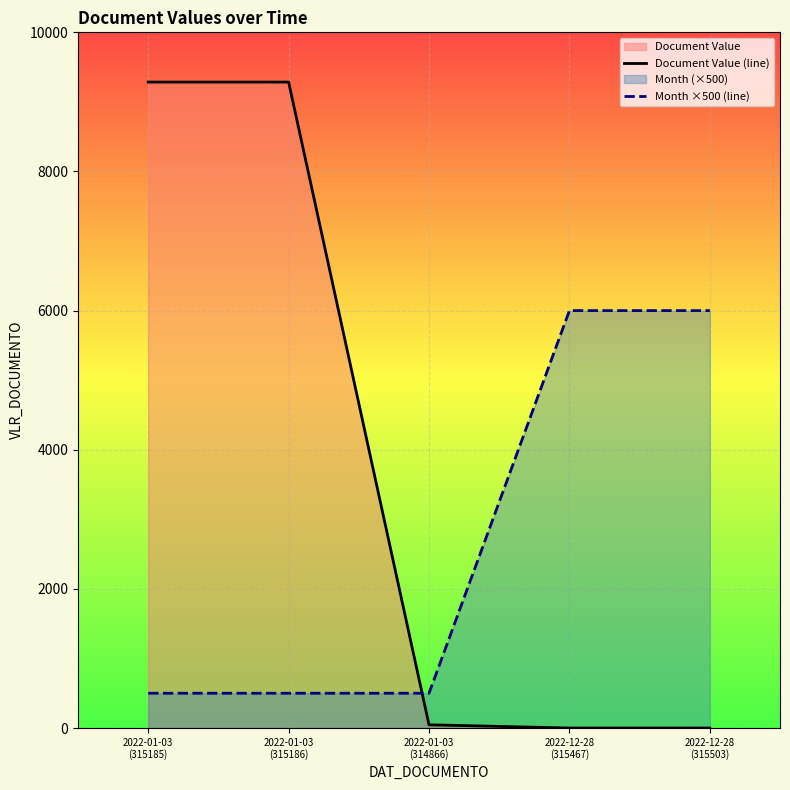

Reading left to right, what are all the values shown in this chart?

Document Value (line): 2022-01-03
(315185)=9284.9	2022-01-03
(315186)=9284.9	2022-01-03
(314866)=46.4	2022-12-28
(315467)=0.0	2022-12-28
(315503)=0.0
Month ×500 (line): 2022-01-03
(315185)=500.0	2022-01-03
(315186)=500.0	2022-01-03
(314866)=500.0	2022-12-28
(315467)=6000.0	2022-12-28
(315503)=6000.0